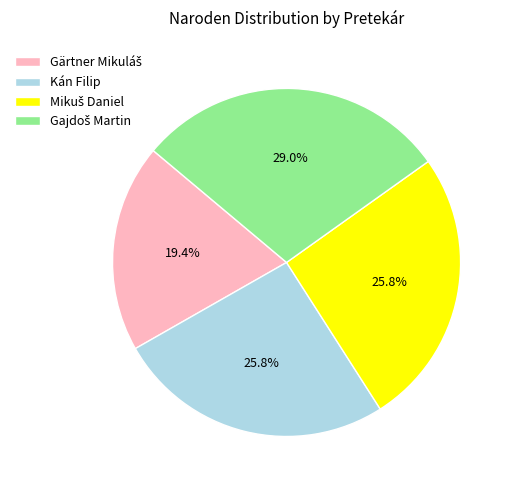

How many segments does this pie chart have?

4